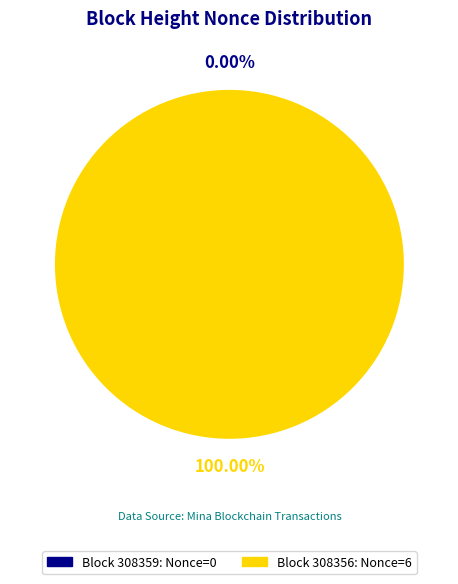

Which category accounts for the majority?

308356